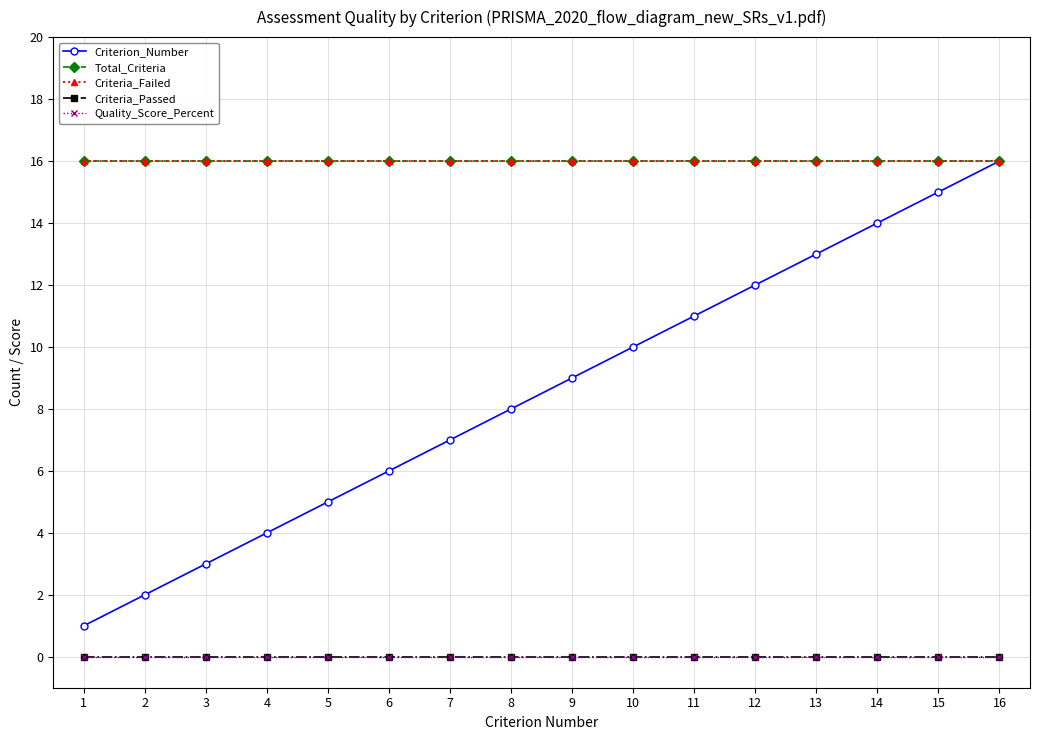

True or false: Criterion_Number and Criteria_Passed intersect in this chart.

False